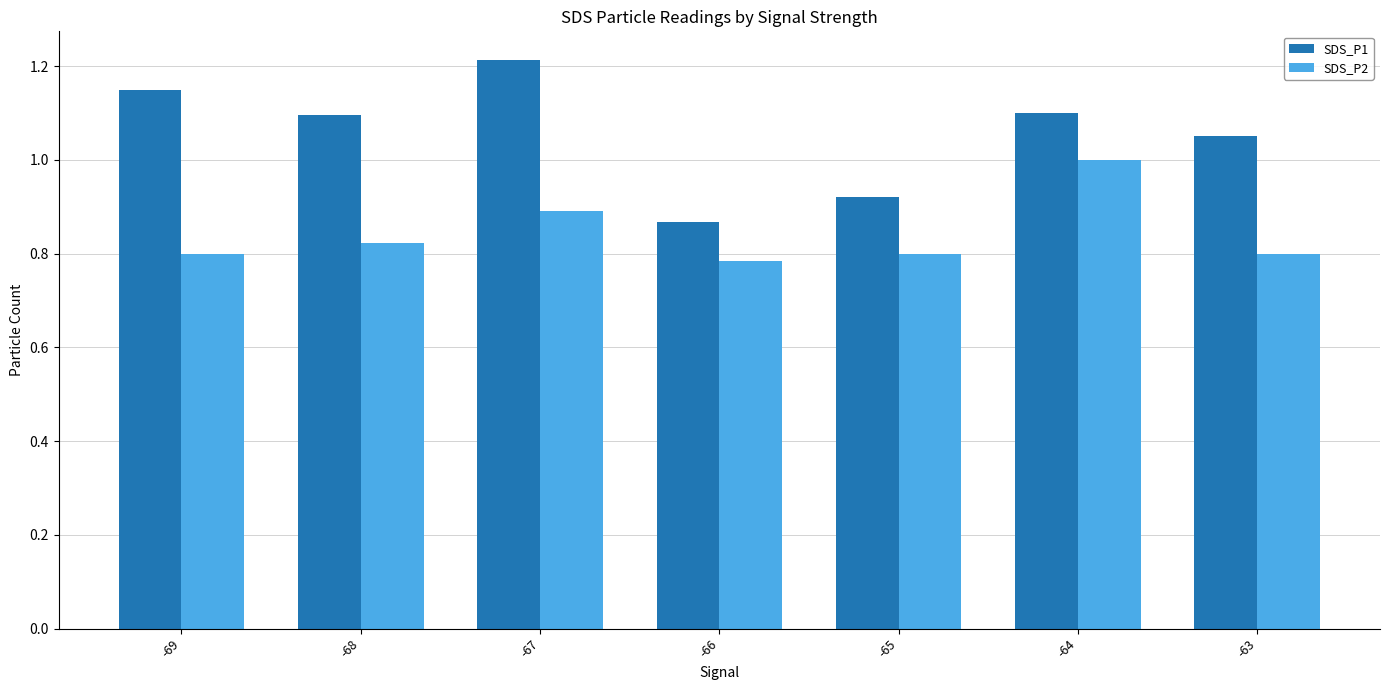

Is the value of SDS_P2 at -68 greater than the value of SDS_P1 at -67?

No